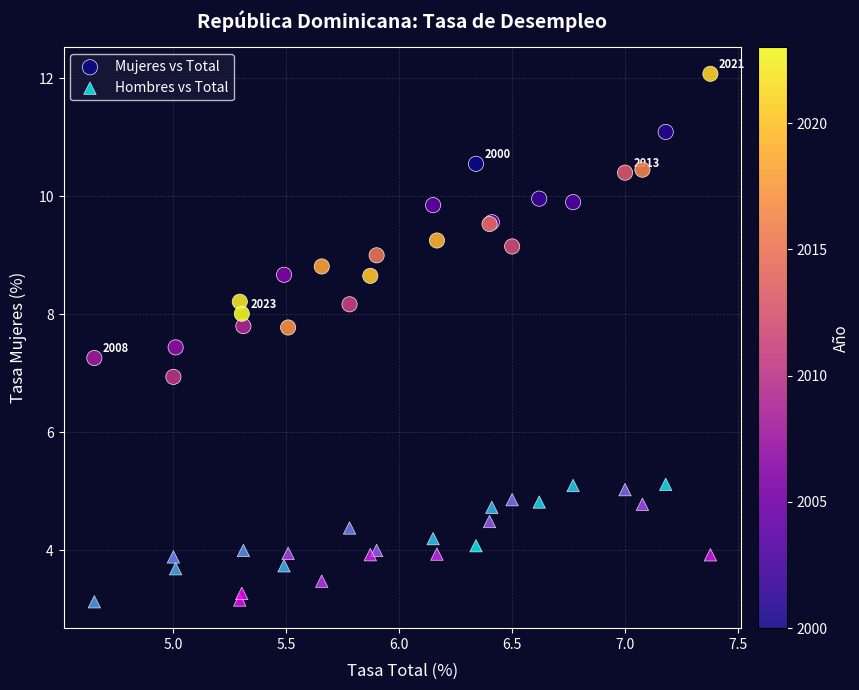

What is the X range (max minus min) for the scatter plot?

2.7